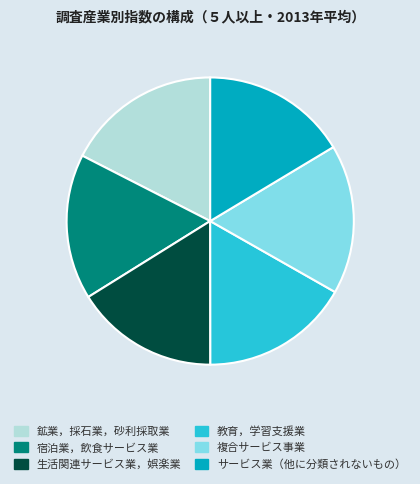

Do 教育，学習支援業 and 鉱業，採石業，砂利採取業 together represent more than half of the pie?

No